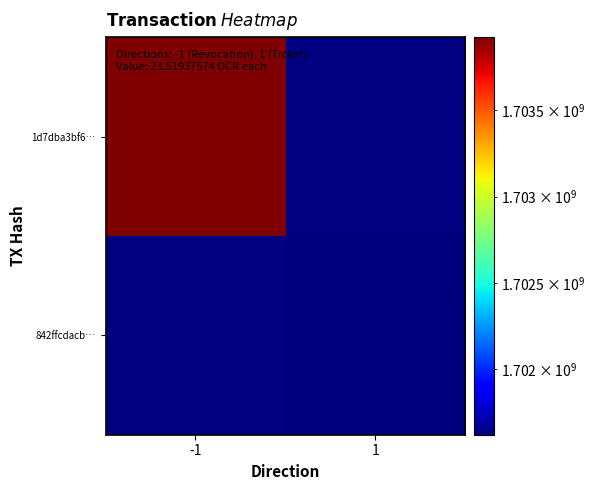

How many values in 842ffcdacb… are above zero?

1